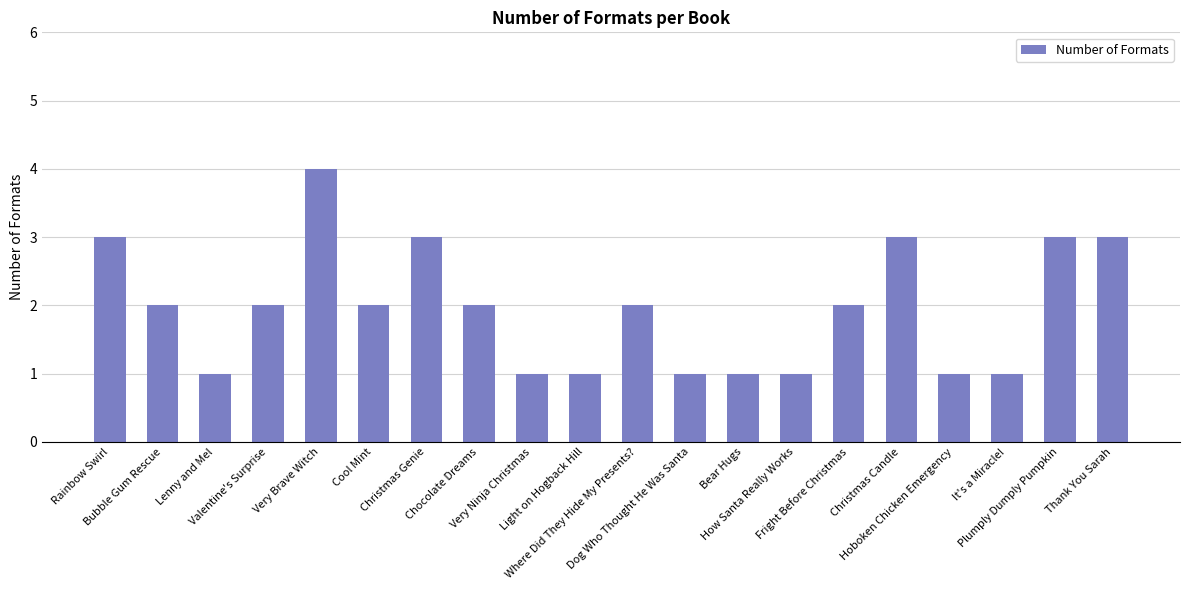

What is the smallest value displayed?

1